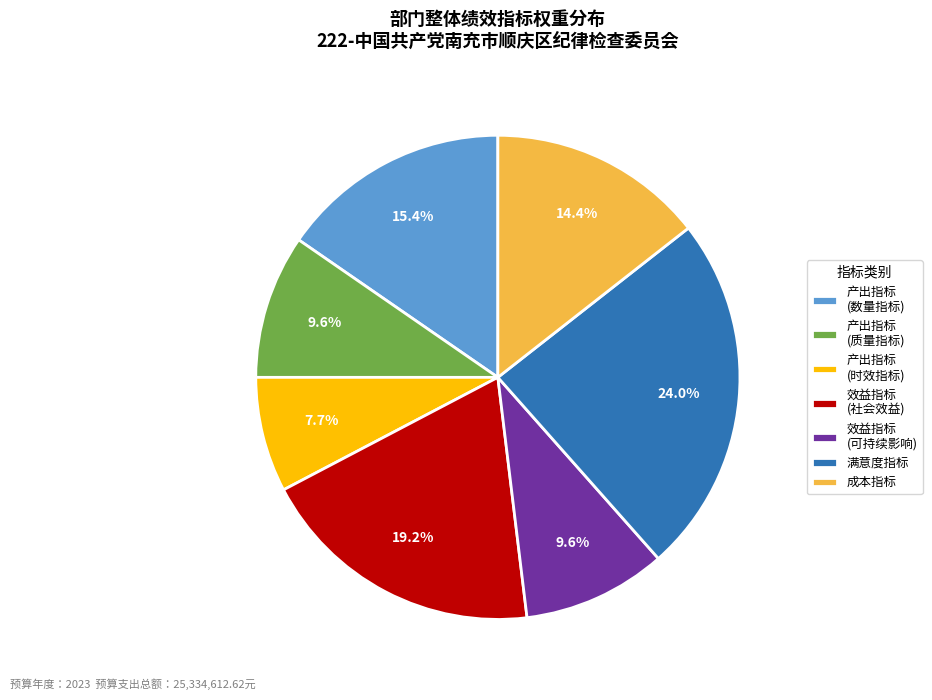

What is the ratio of the value at 产出指标 (数量指标) to the value at 成本指标?

1.1